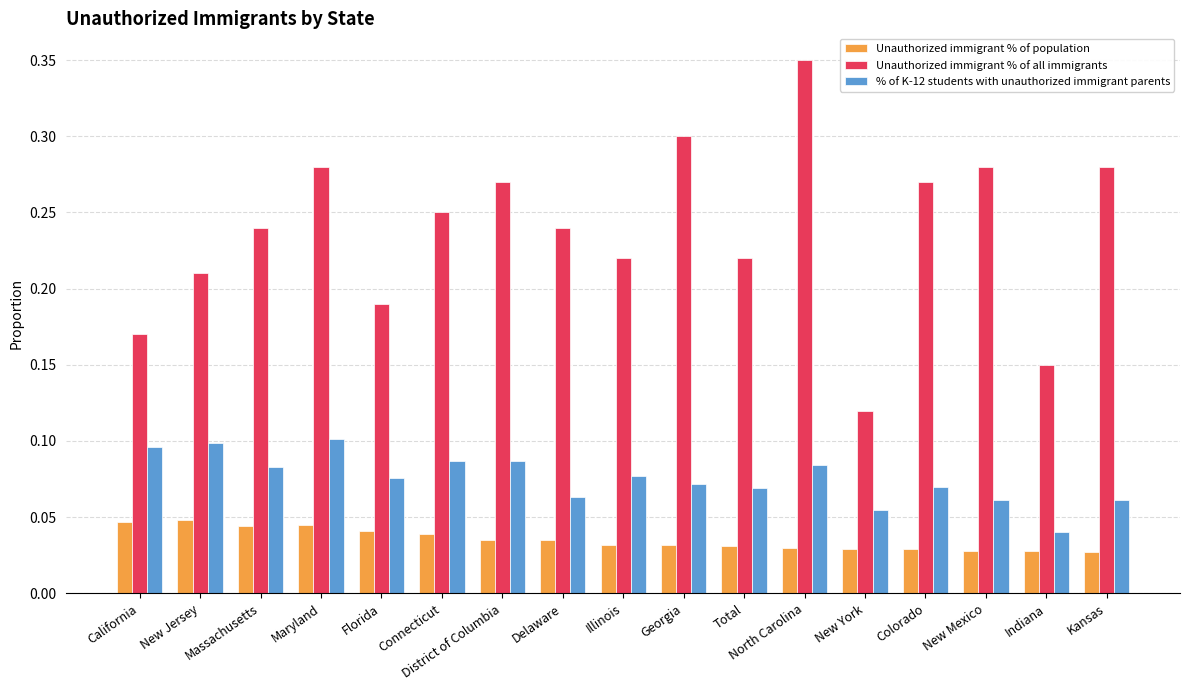

Where is % of K-12 students with unauthorized immigrant parents nearest to the value 0?

Indiana